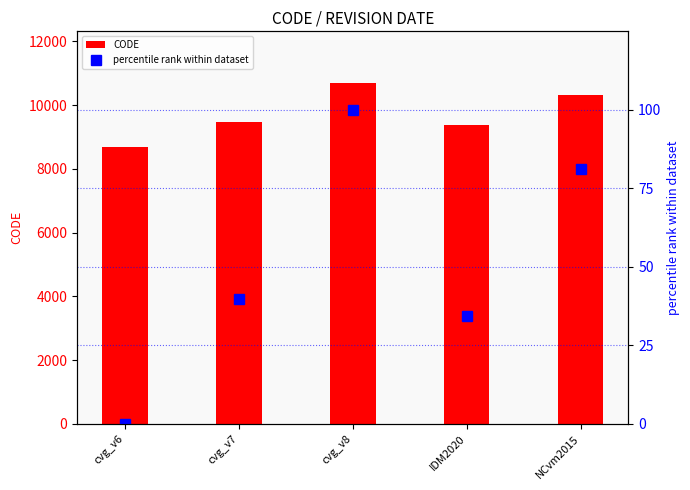

How many data points does each series have?

5